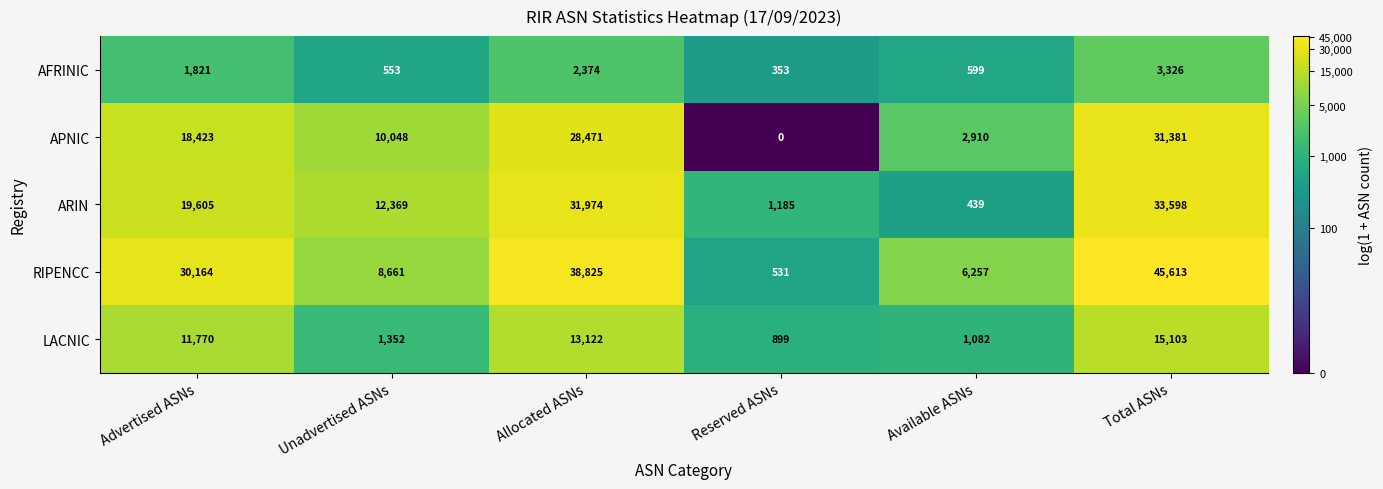

At which label is LACNIC closest to 8001?

Advertised ASNs